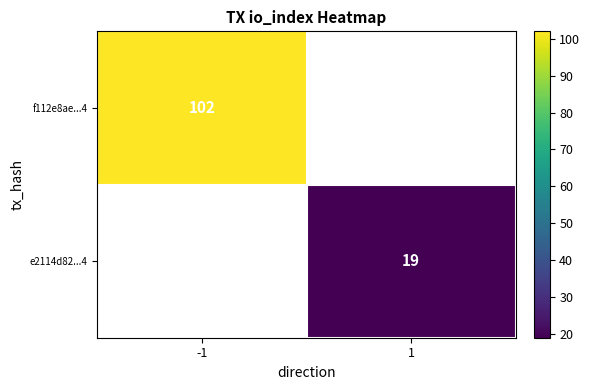

The e2114d82...4 series shows 19 at 1. True or false?

True